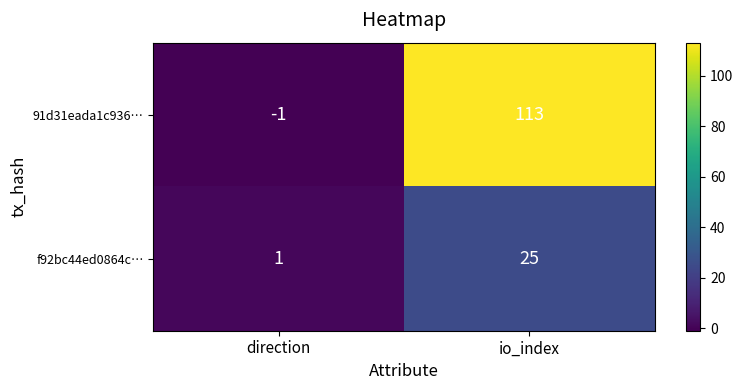

List the series in order of their peak value, lowest first.

f92bc44ed0864c…, 91d31eada1c936…